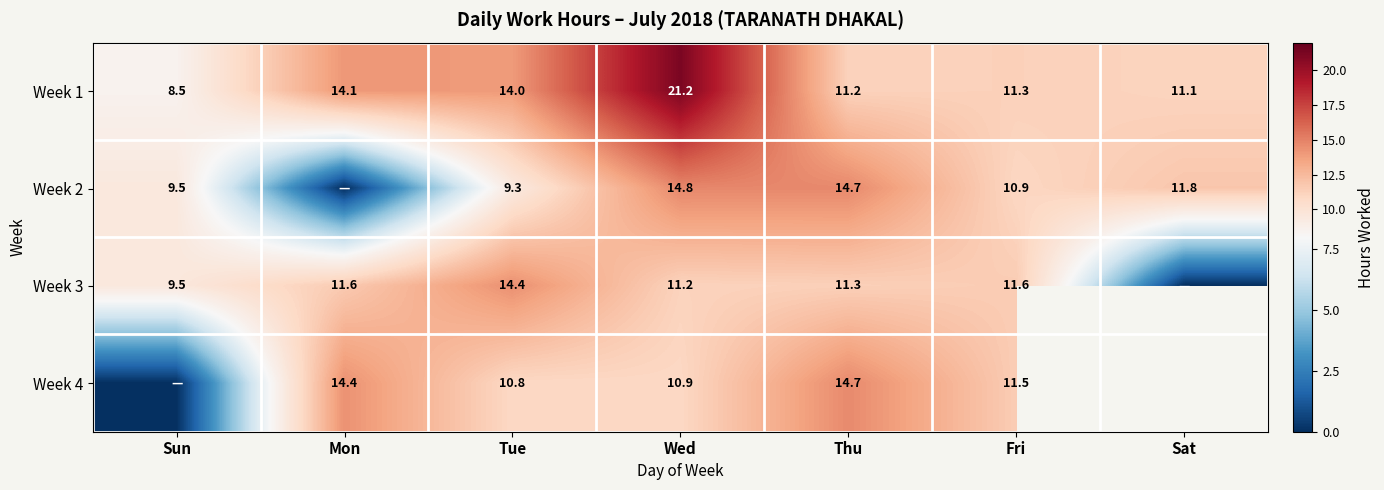

Which has a higher value, Mon or Wed?

Wed